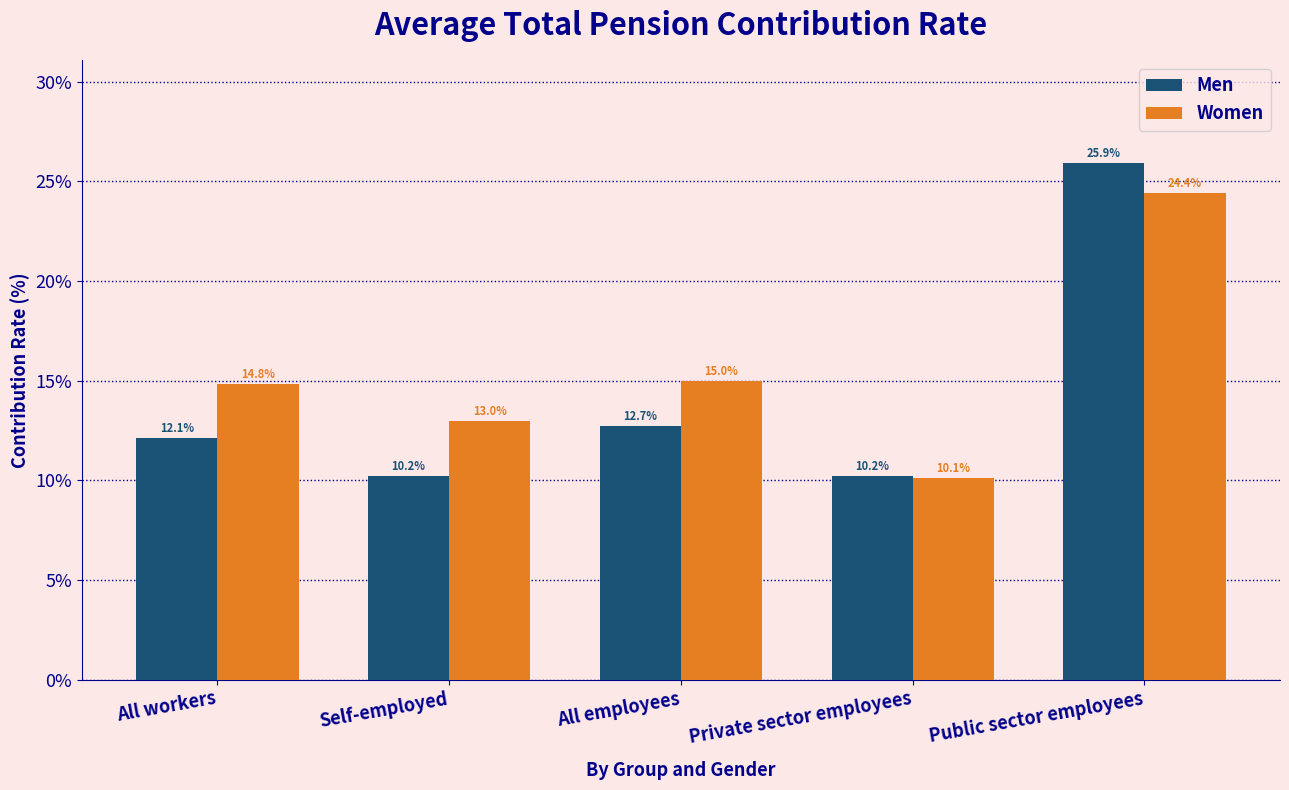

Reading left to right, transcribe all the data shown in this chart.

Men: All workers=12.1	Self-employed=10.2	All employees=12.7	Private sector employees=10.2	Public sector employees=25.9
Women: All workers=14.8	Self-employed=13.0	All employees=15.0	Private sector employees=10.1	Public sector employees=24.4